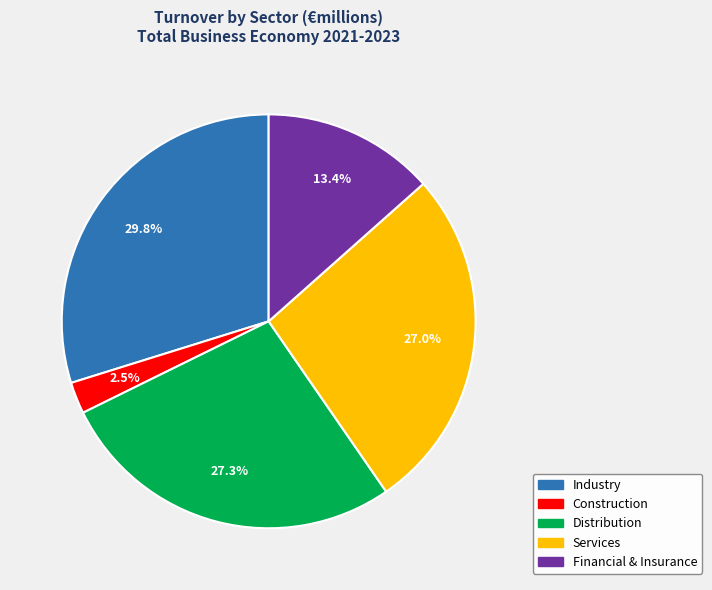

Which has a higher value, Construction or Financial & Insurance?

Financial & Insurance